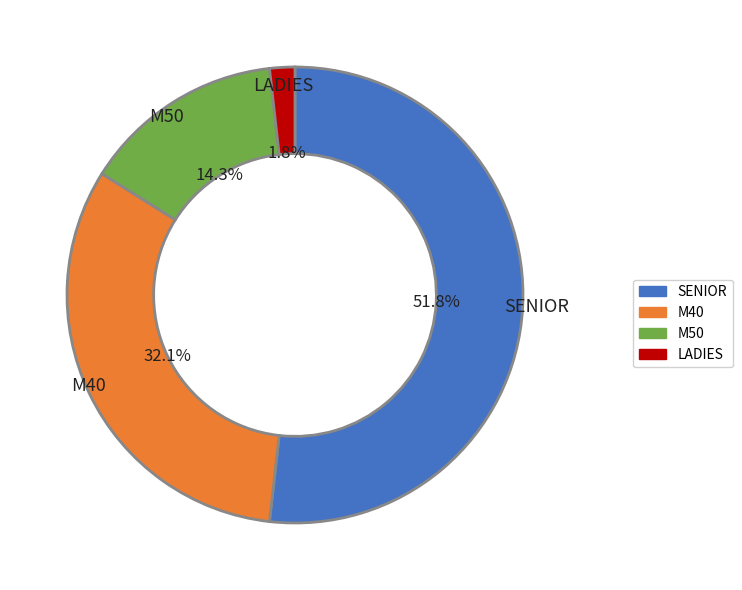

To the nearest percent, what portion does M50 represent?

14%